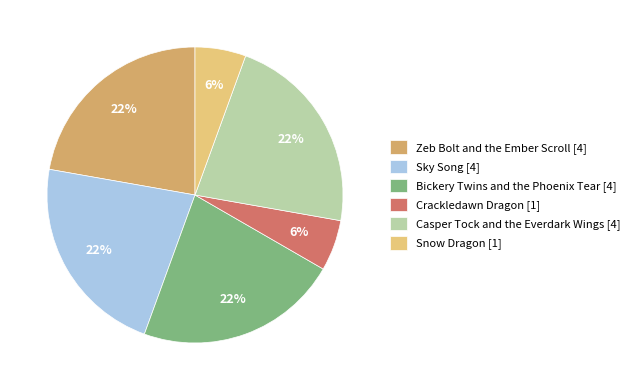

Approximately how many times larger is the value at Bickery Twins and the Phoenix Tear [4] compared to Sky Song [4]?

1.0